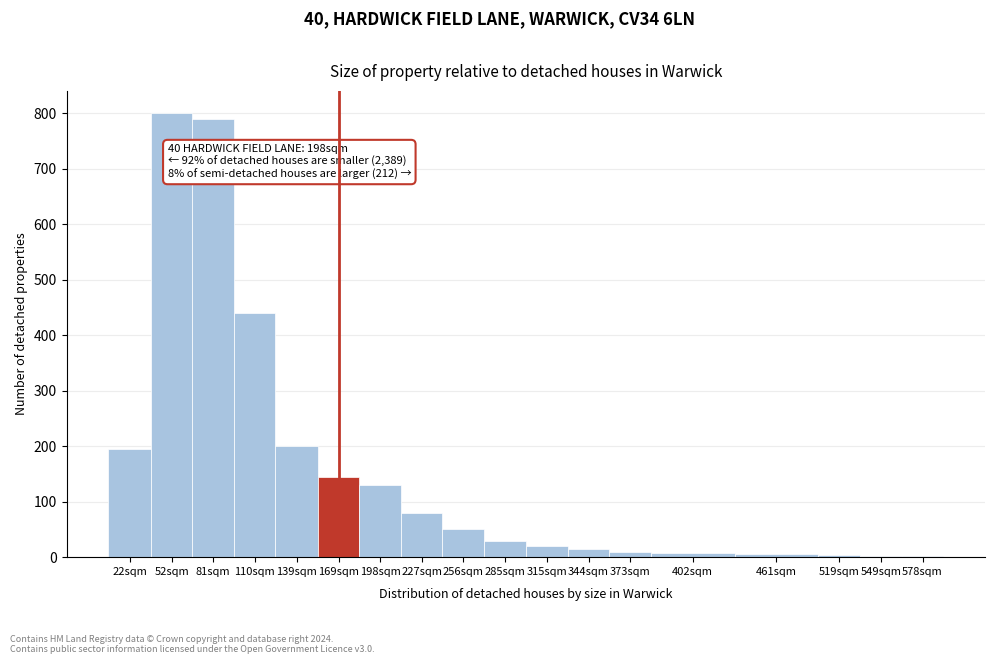

Is it true that the value at 110sqm is 440?

True